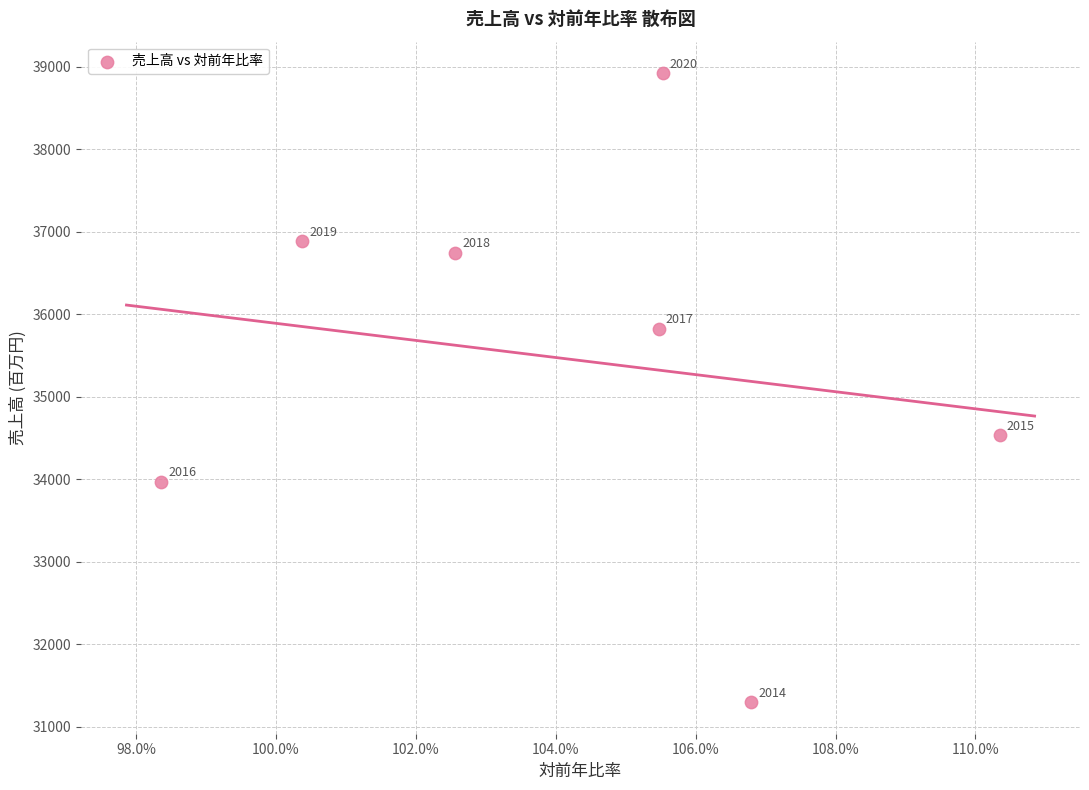

What Y value in the scatter plot is closest to 35111?

34536